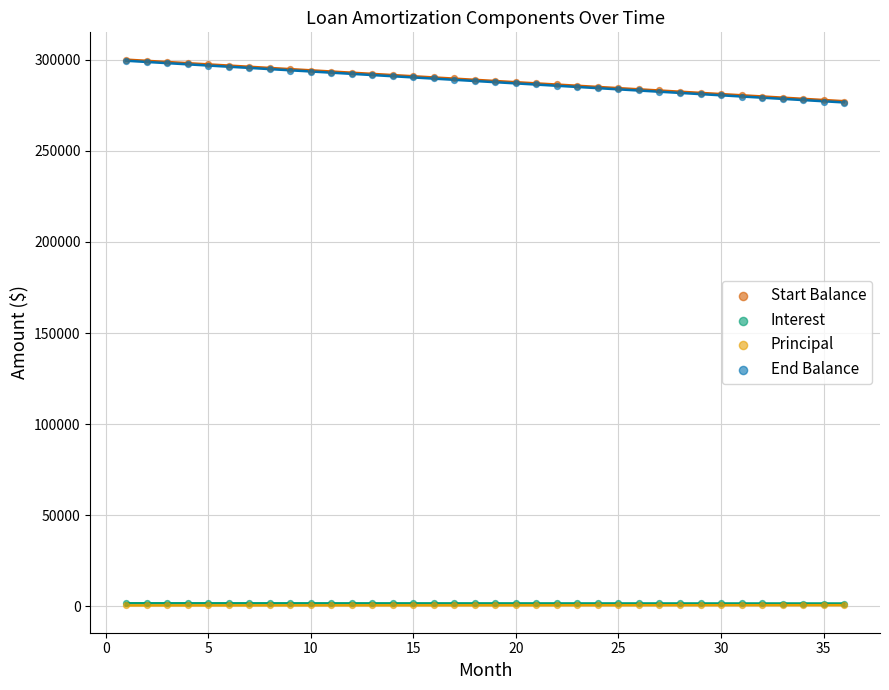

What are all the series names shown in the legend?

Start Balance, Interest, Principal, End Balance